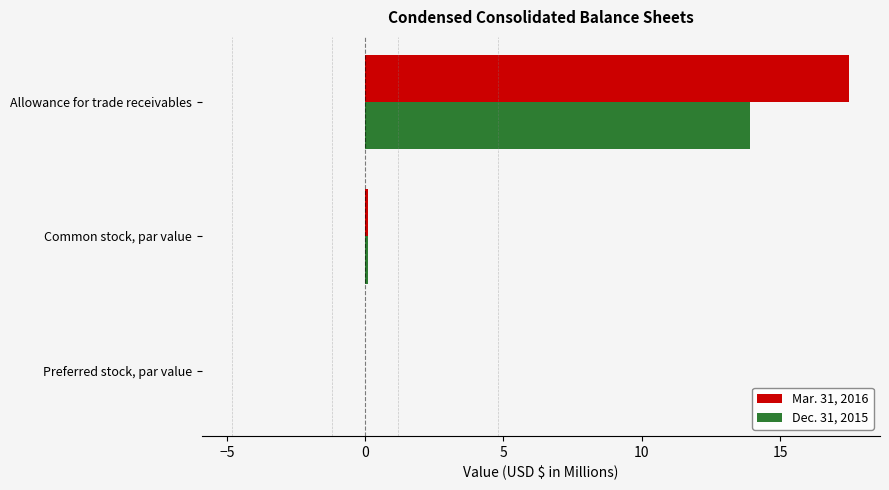

What is the maximum value for Mar. 31, 2016?

17.5